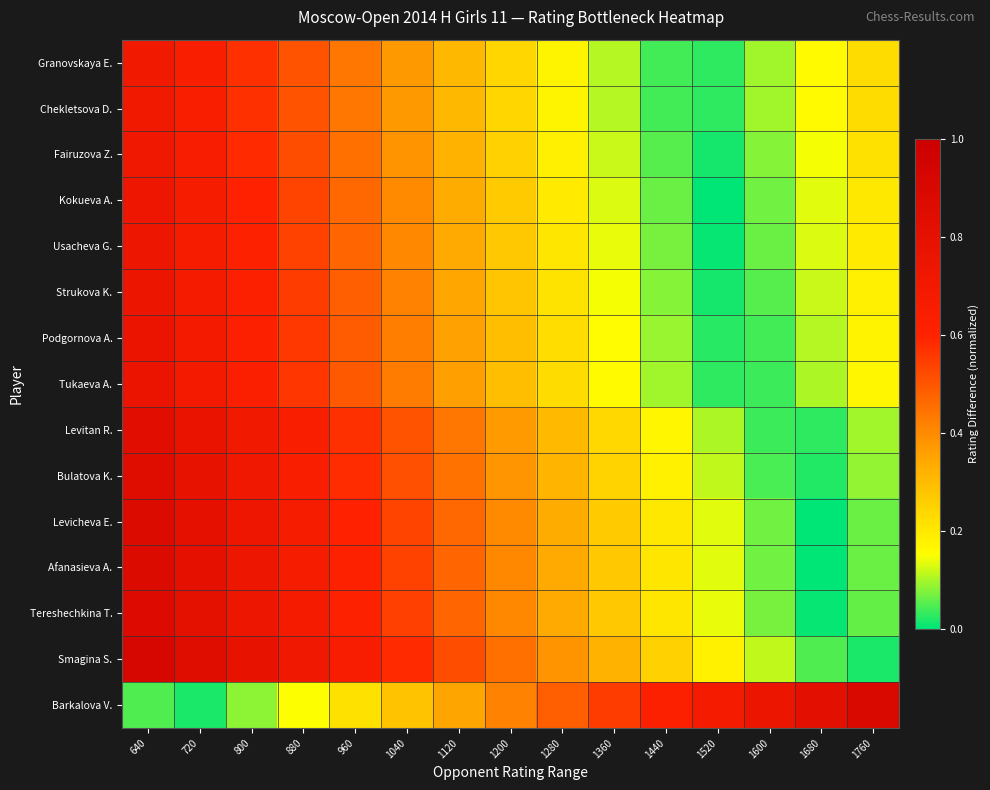

At which category does the chart reach its minimum across all series?

1680